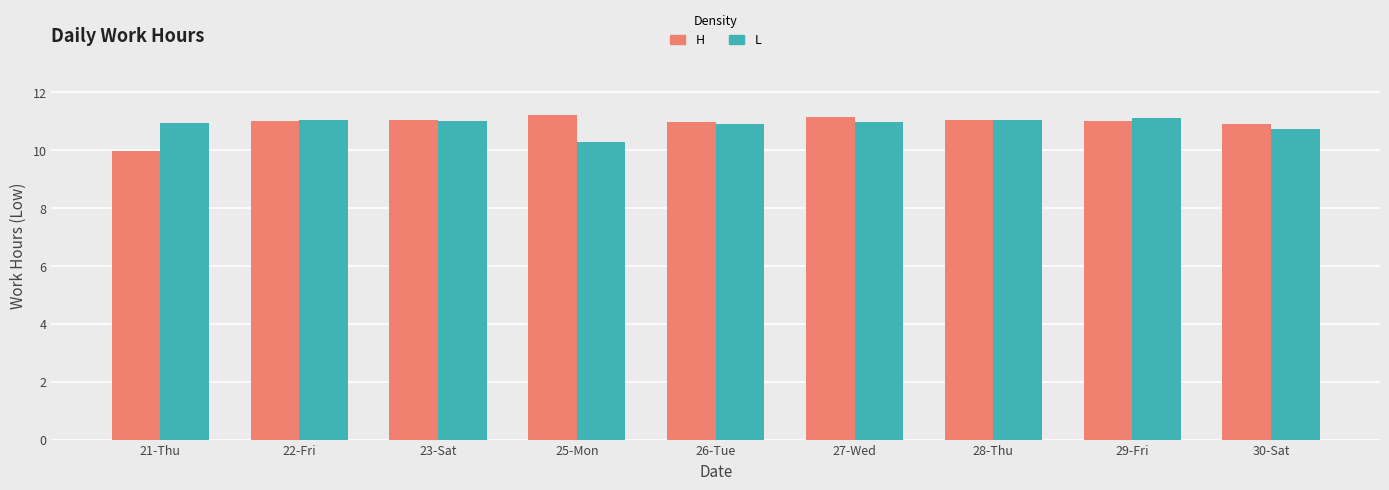

What is the label of the 4th bar from the left?

25-Mon